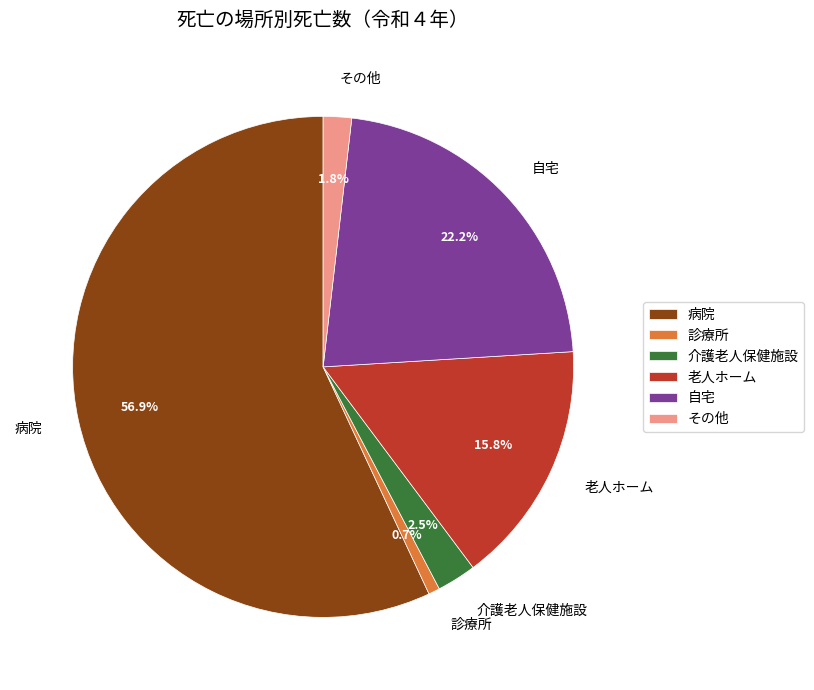

Rank the categories by value from lowest to highest.

診療所, その他, 介護老人保健施設, 老人ホーム, 自宅, 病院